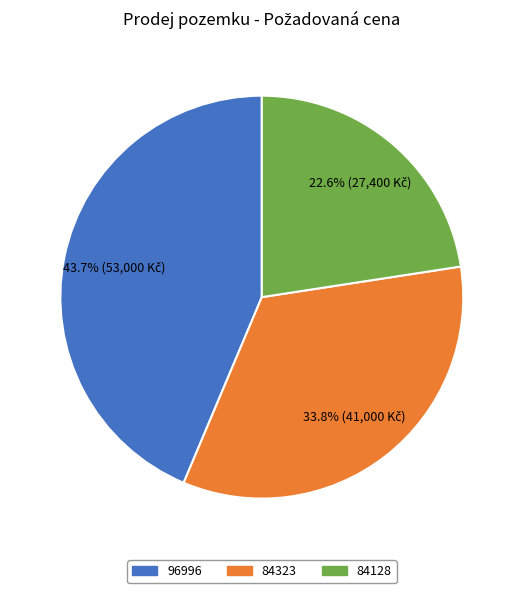

True or false: 84323 accounts for 34% of the total.

True